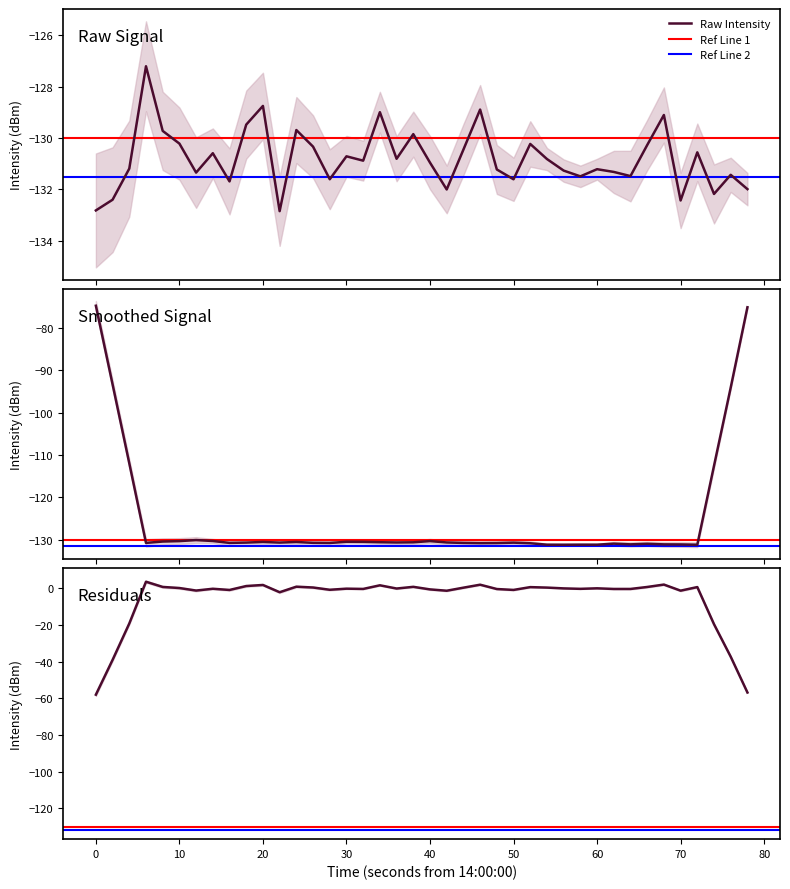

Does the chart display data point markers on the line(s)?

No